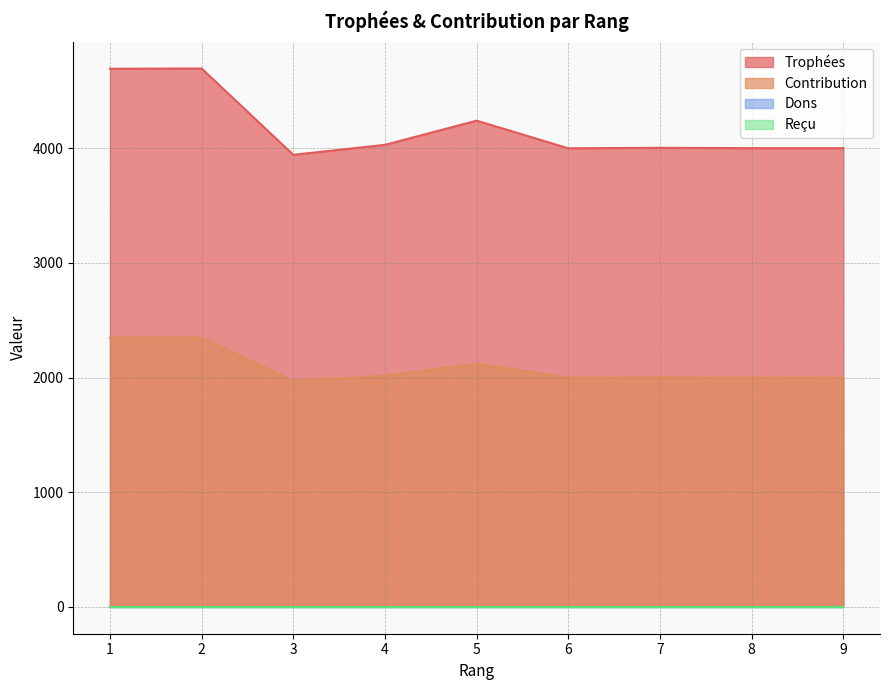

How many interior local peaks does the Contribution series have?

3